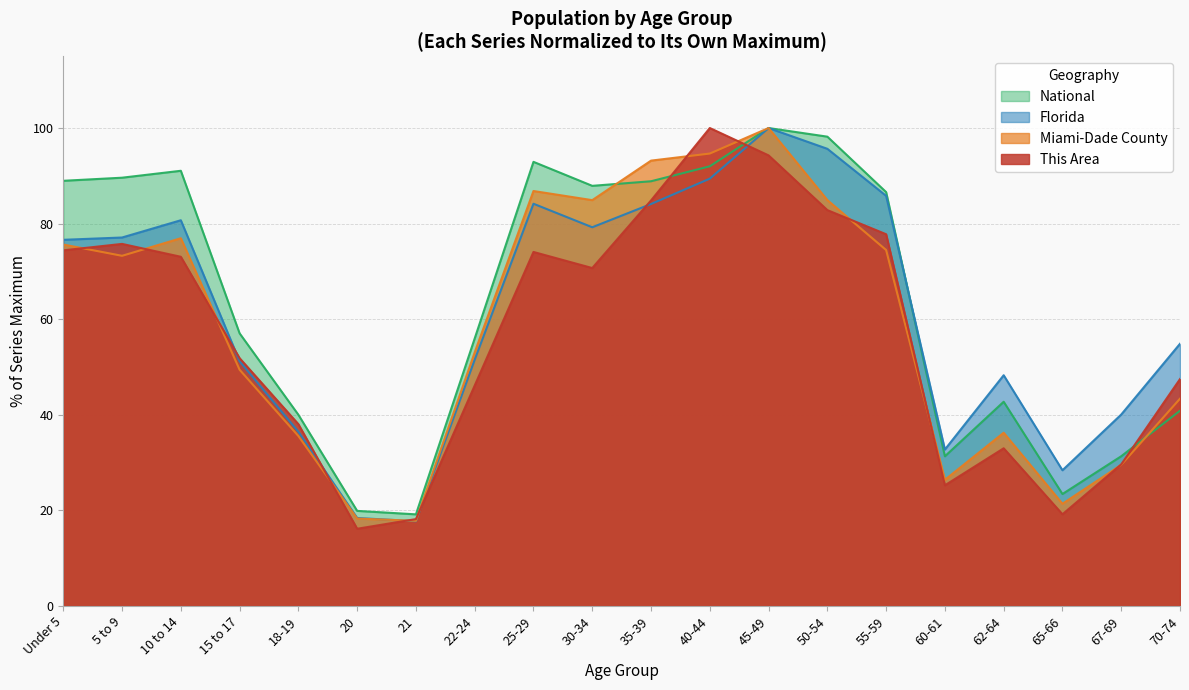

Does the chart have visible grid lines?

Yes